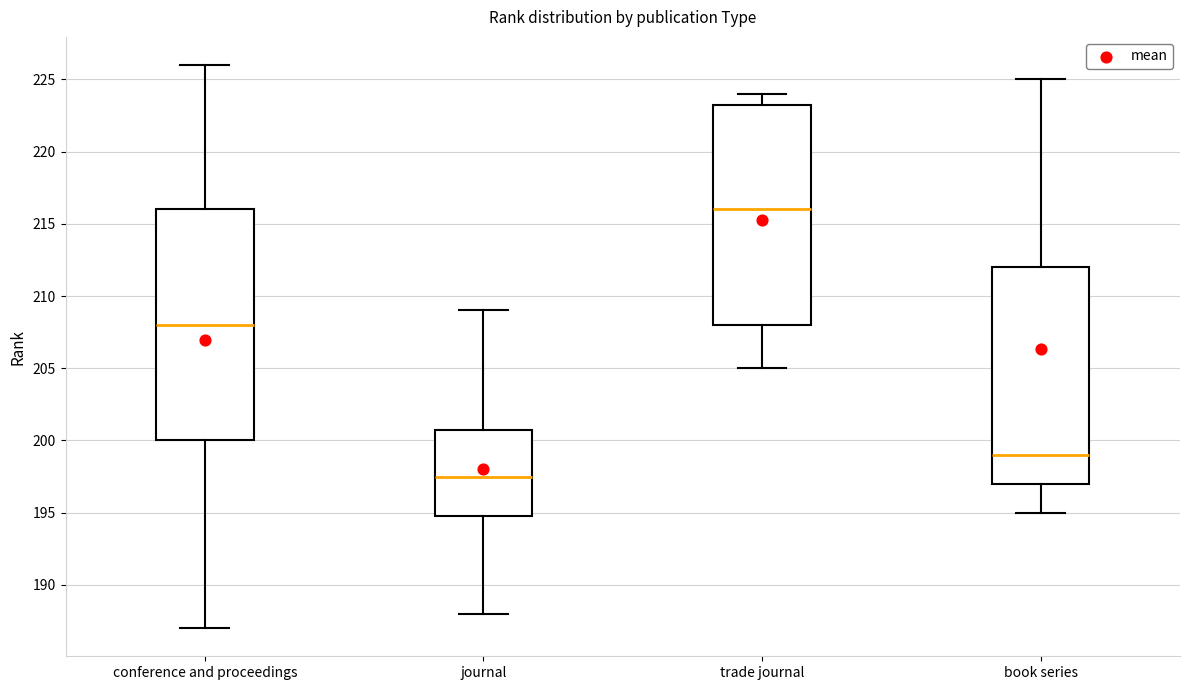

Reading left to right, read every box against the y-axis: the position of its median line, the range the box covers, and the ends of its whiskers. The values are not printed on the chart, so give them approximately, as read against the axis.

conference and proceedings: median 208.0, box 200.0 to 216.0, whiskers 187.0 to 226.0
journal: median 197.5, box 195.0 to 201.0, whiskers 188.0 to 209.0
trade journal: median 216.0, box 208.0 to 223.5, whiskers 205.0 to 224.0
book series: median 199.0, box 197.0 to 212.0, whiskers 195.0 to 225.0